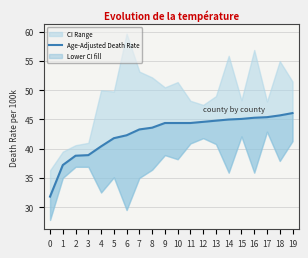

Does the chart have visible grid lines?

Yes